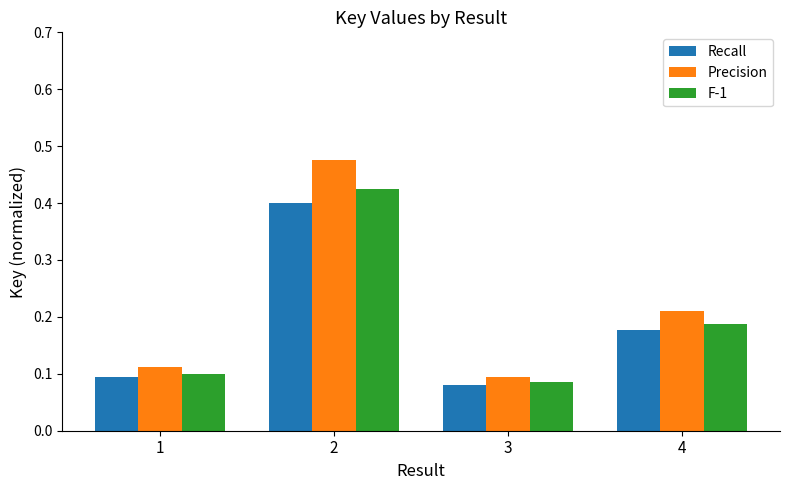

At 4, list the series in order from largest to smallest.

Precision, F-1, Recall